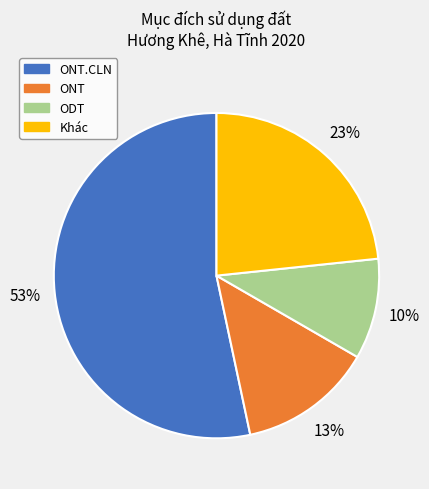

To the nearest percent, what is the difference between the largest and smallest slice percentages?

43%